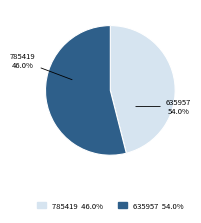

What percentage is the 785419 slice, to the nearest percent?

46%